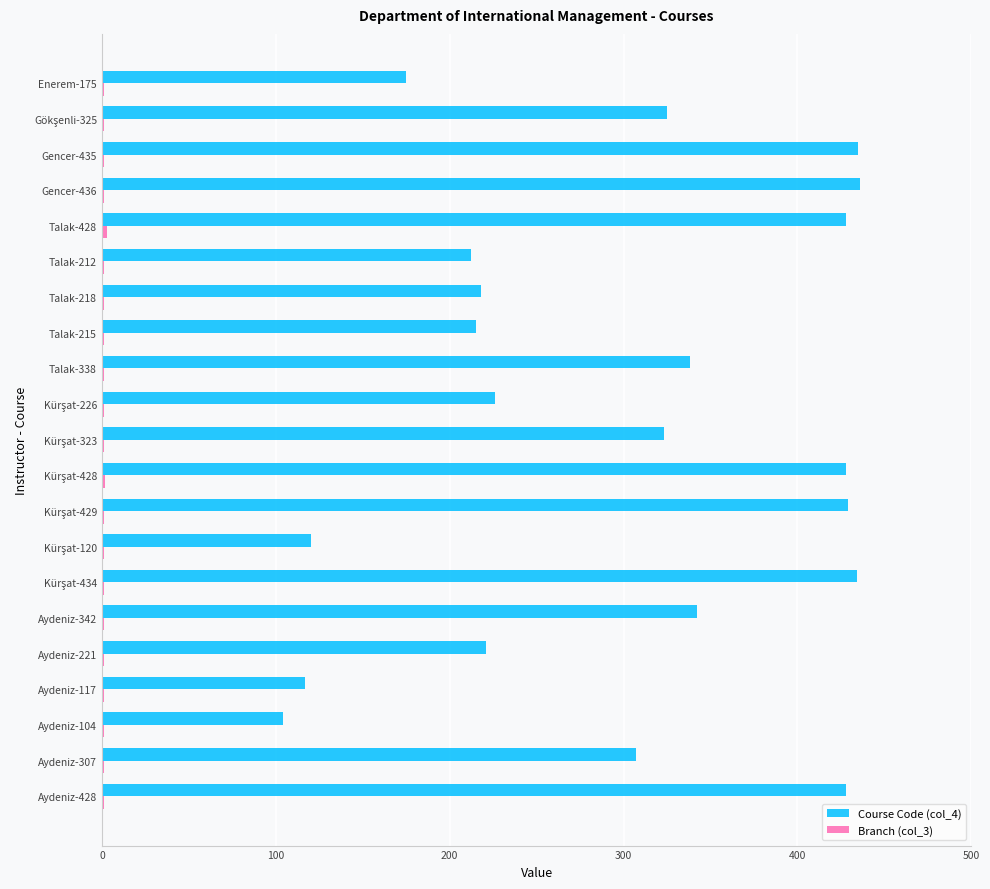

The value of Course Code (col_4) at Talak-428 is 769. True or false?

False